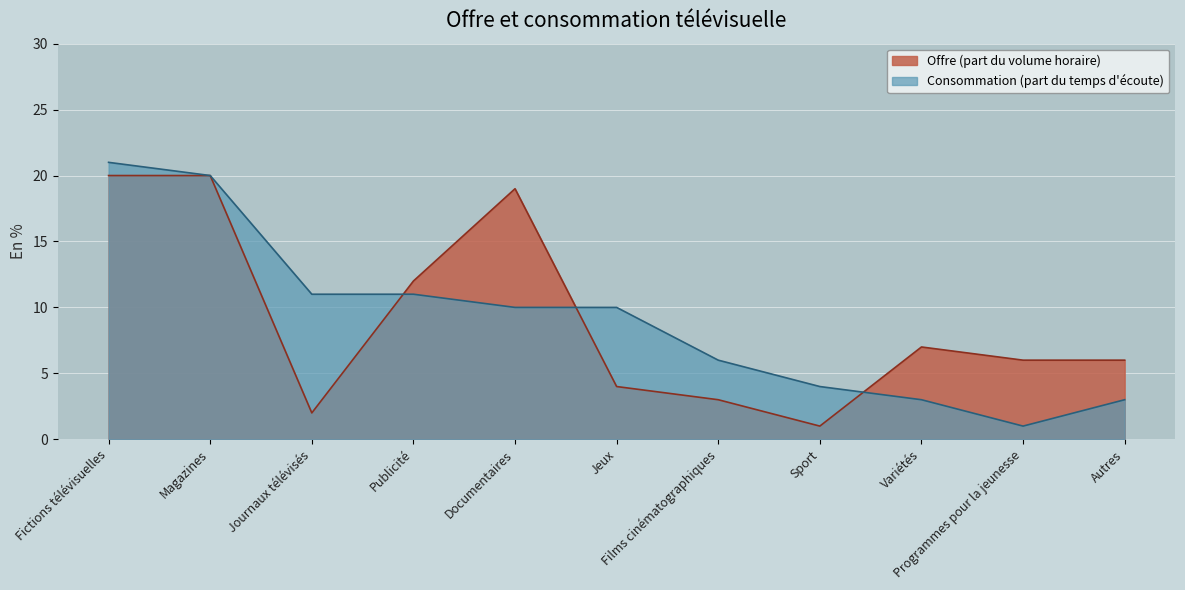

Where is Consommation (part du temps d'écoute) nearest to the value 11?

Journaux télévisés